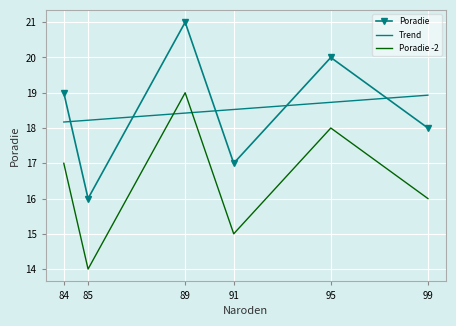

Which has a higher value, 89 or 84?

89